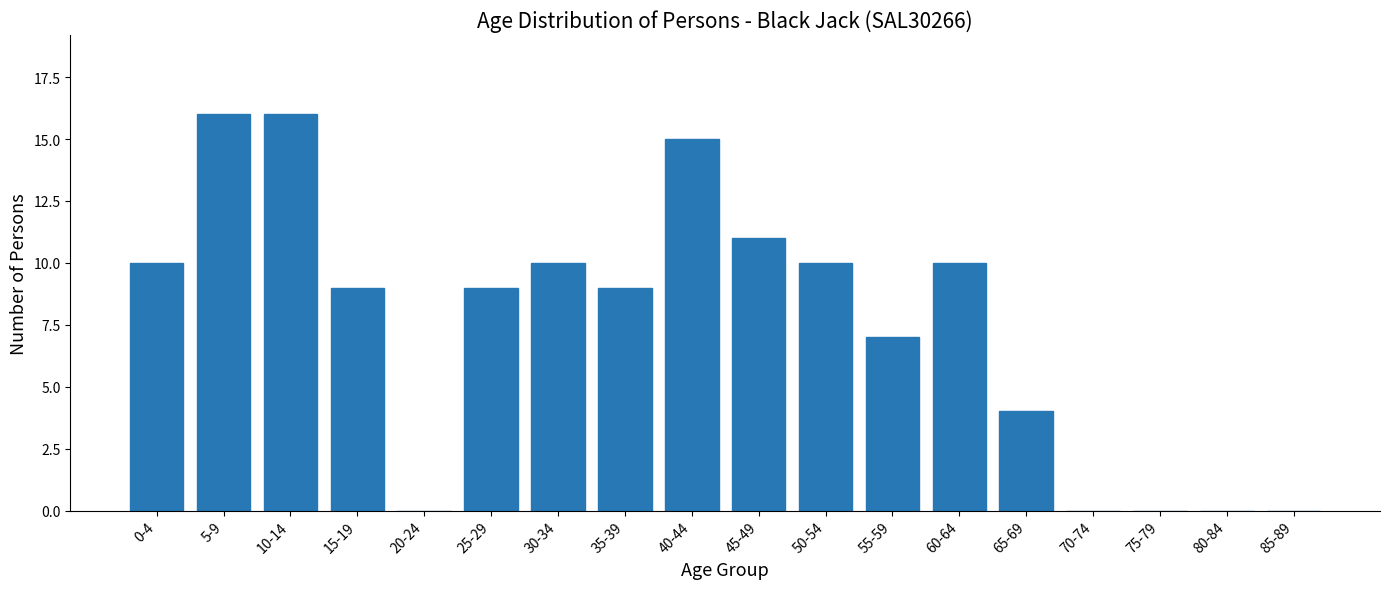

Reading left to right, transcribe all the data shown in this chart.

0-4=10	5-9=16	10-14=16	15-19=9	20-24=0	25-29=9	30-34=10	35-39=9	40-44=15	45-49=11	50-54=10	55-59=7	60-64=10	65-69=4	70-74=0	75-79=0	80-84=0	85-89=0